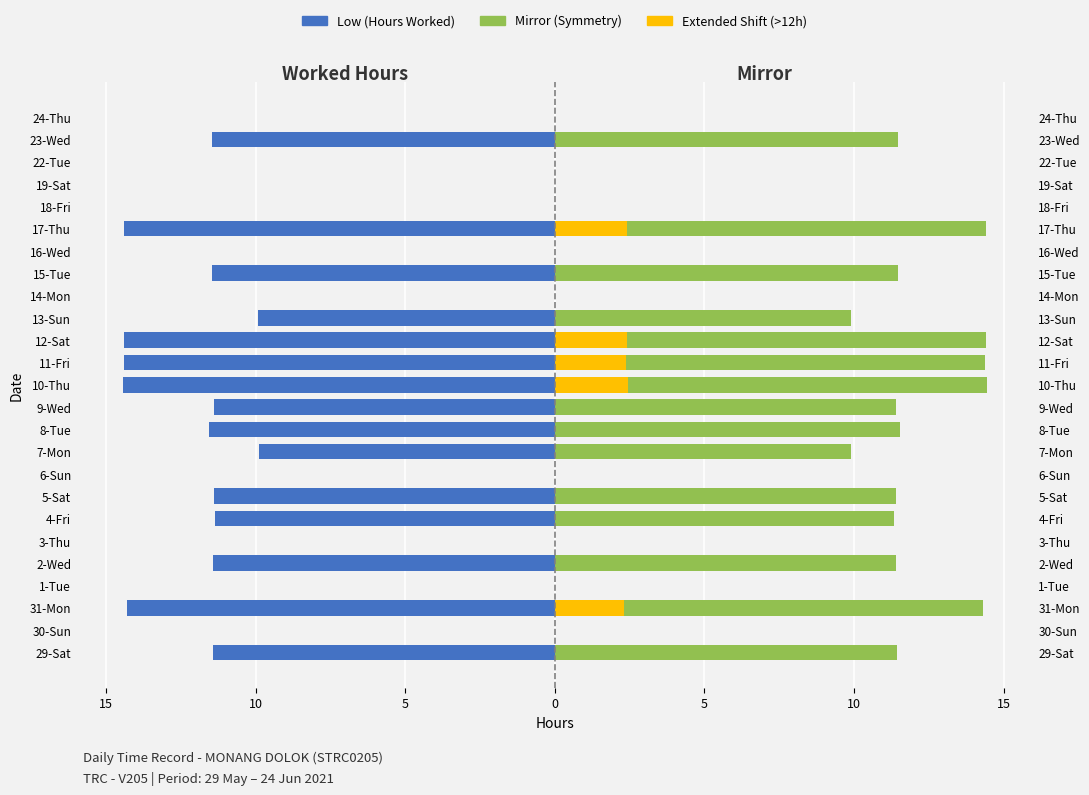

Which series has the largest total across all categories?

Mirror (Symmetry)